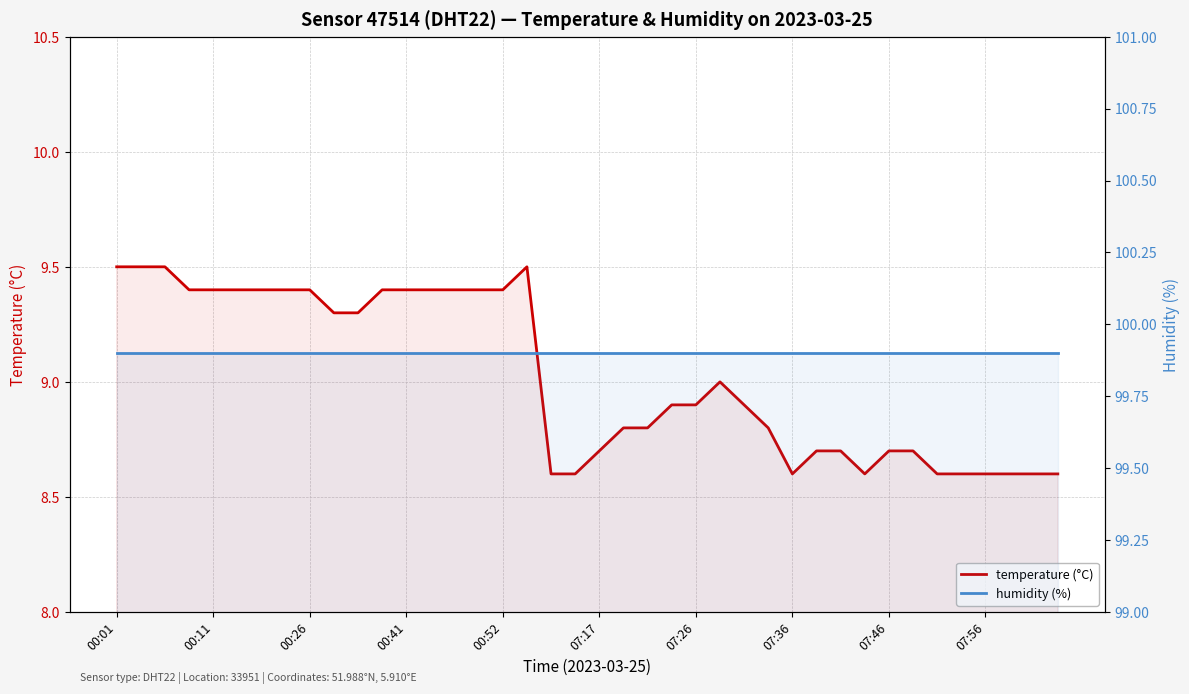

At how many categories does at least one series exceed 29?

40